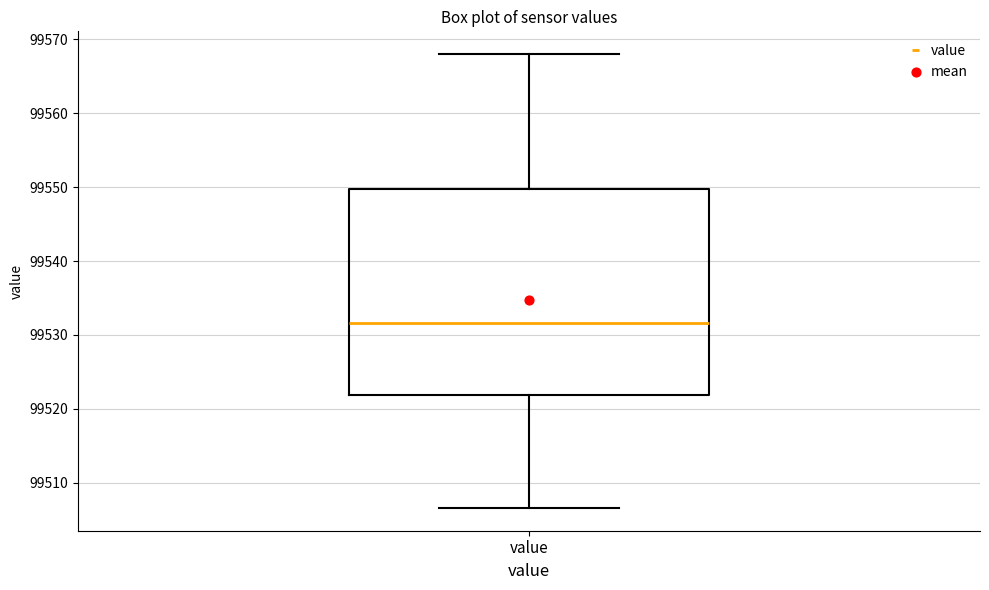

Where does the median line of the box for value sit on the y-axis? The values are not printed on the chart, so give them approximately, as read against the axis.

99532